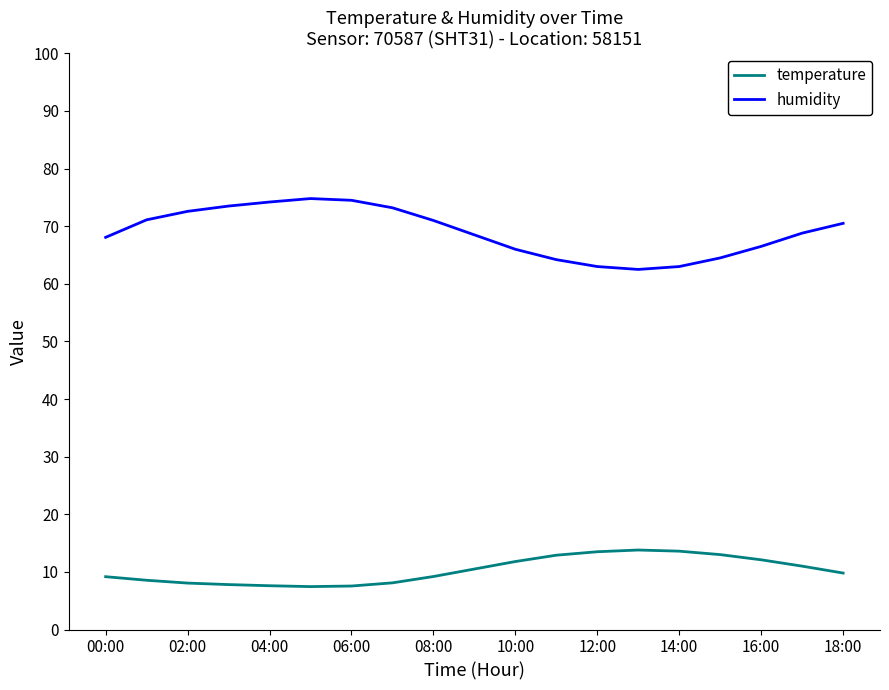

List the series in order of their peak value, lowest first.

temperature, humidity